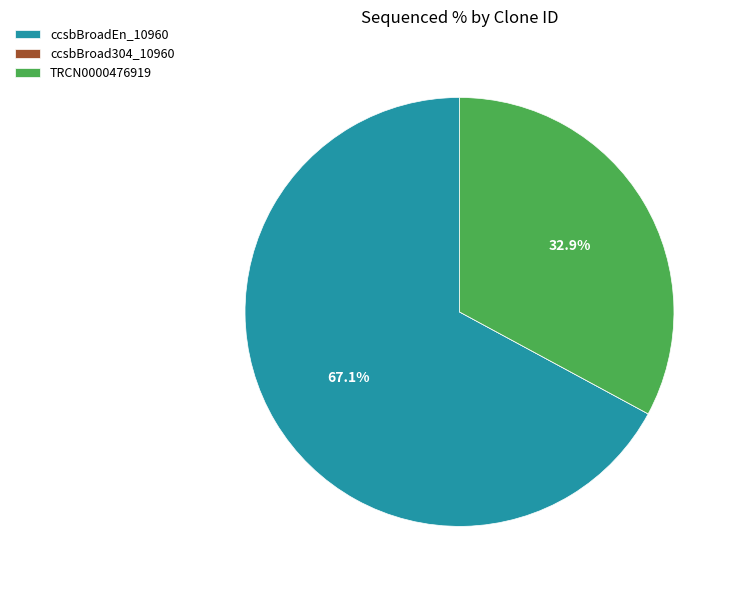

How much of the chart is everything except TRCN0000476919?

67.1%